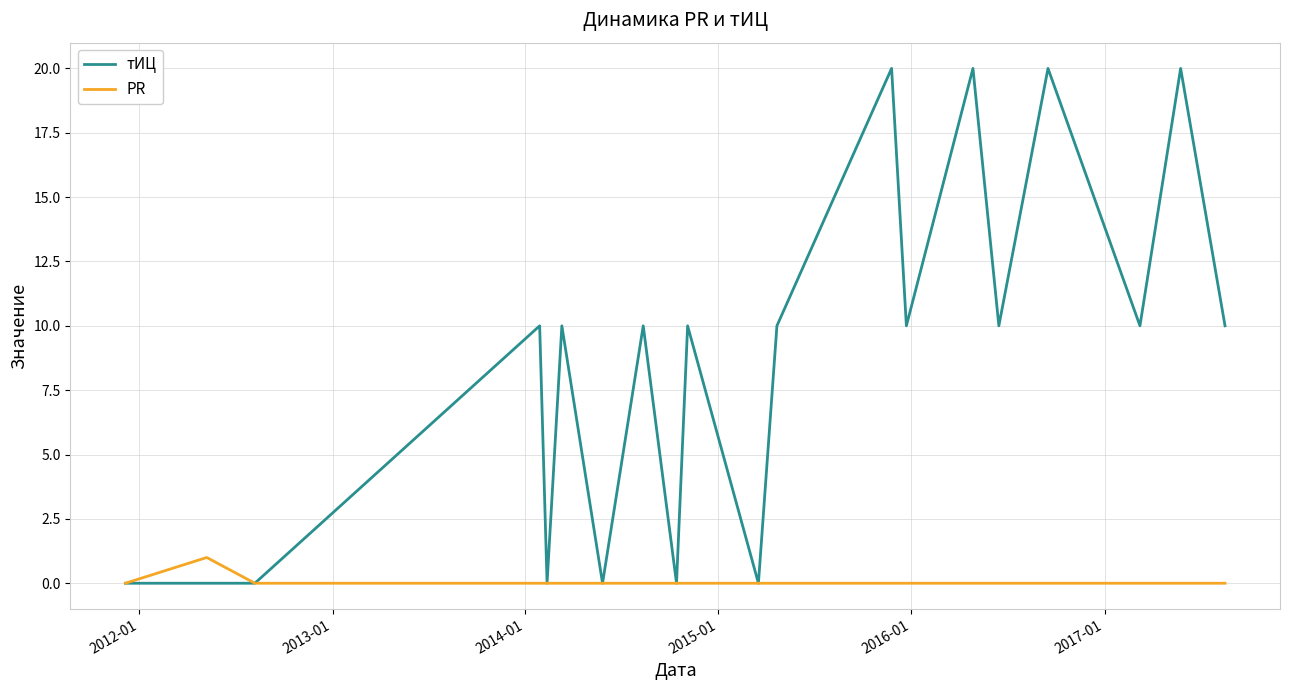

Which series has the largest total across all categories?

тИЦ